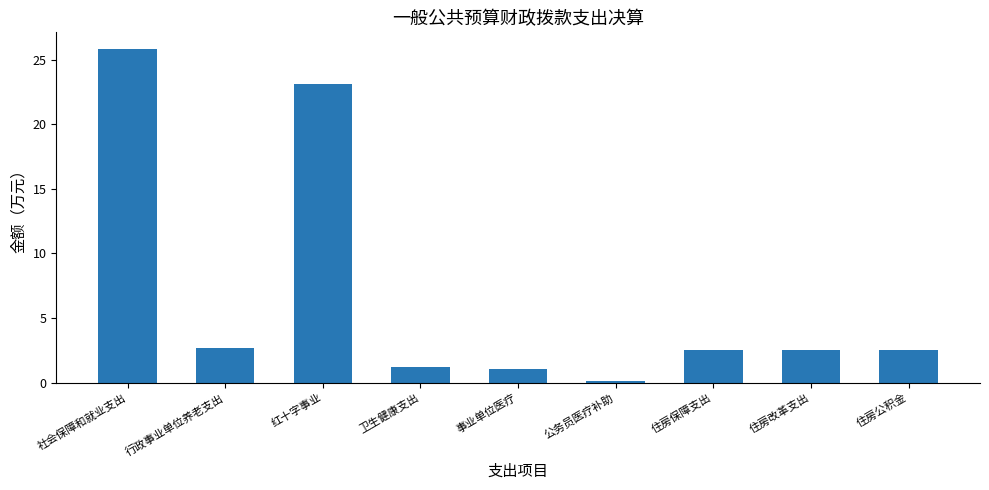

Reading left to right, what are all the values shown in this chart?

社会保障和就业支出=25.8	行政事业单位养老支出=2.7	红十字事业=23.1	卫生健康支出=1.2	事业单位医疗=1.1	公务员医疗补助=0.1	住房保障支出=2.6	住房改革支出=2.6	住房公积金=2.6